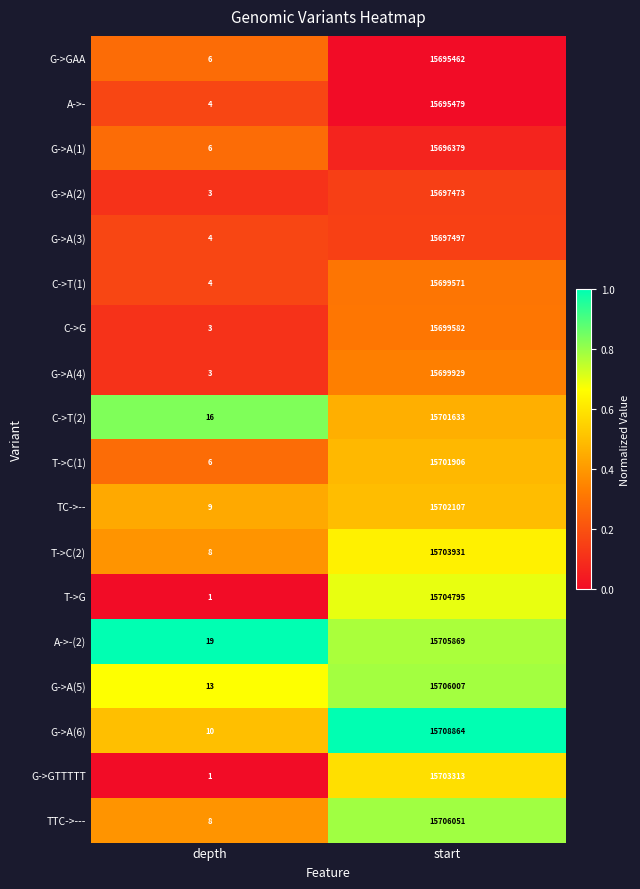

What is the lowest value of the G->A(3) series?

4